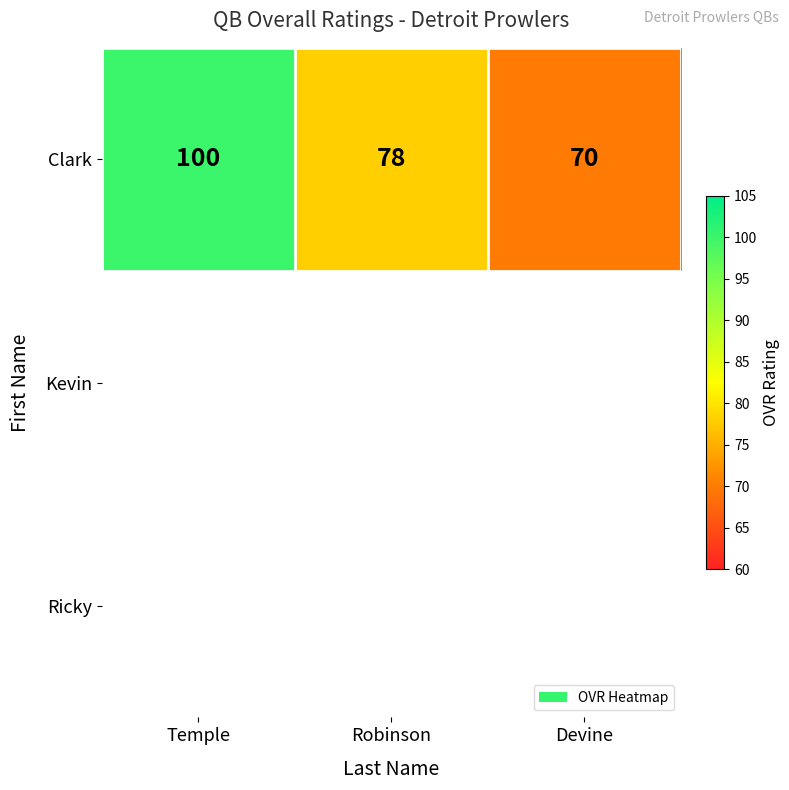

At which category does the chart reach its minimum across all series?

Devine